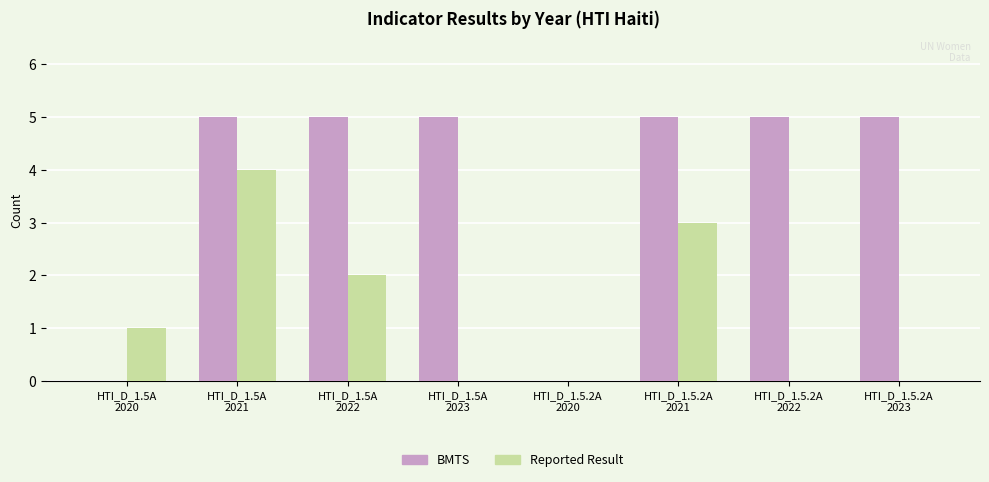

How many Reported Result values are between 0 and 3?

7